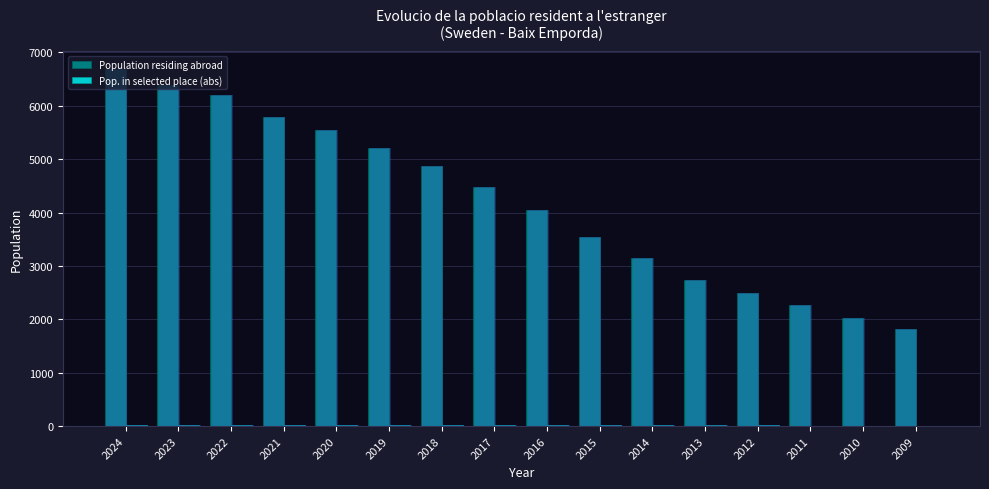

At which category is the sum across all series the highest?

2024